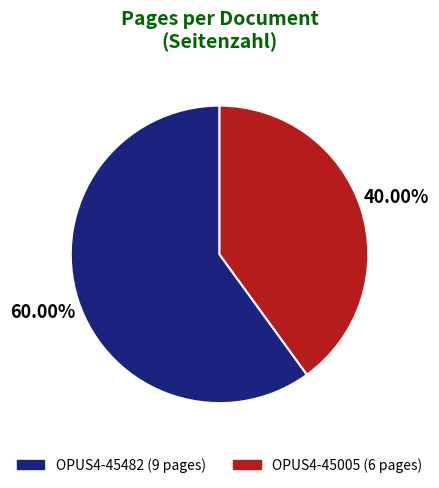

Which has a higher value, OPUS4-45005 or OPUS4-45482?

OPUS4-45482